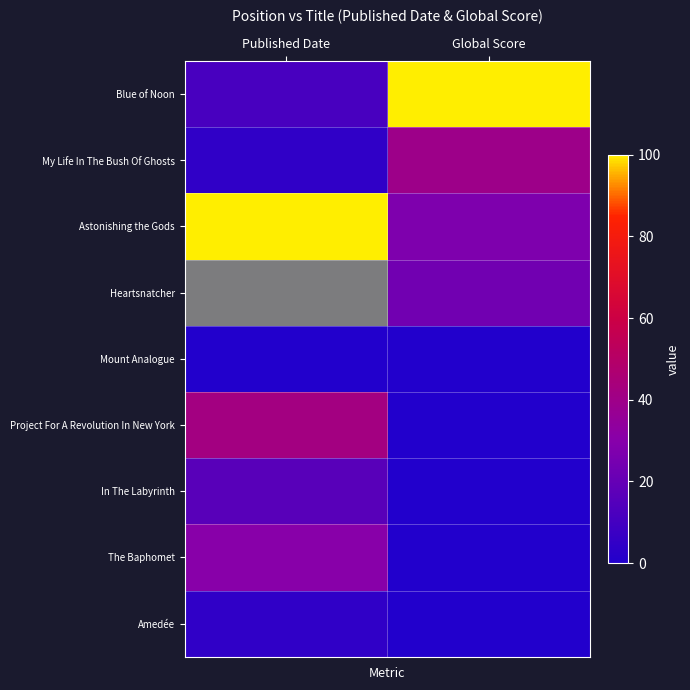

Which category has the lowest value in the My Life In The Bush Of Ghosts series?

Published Date